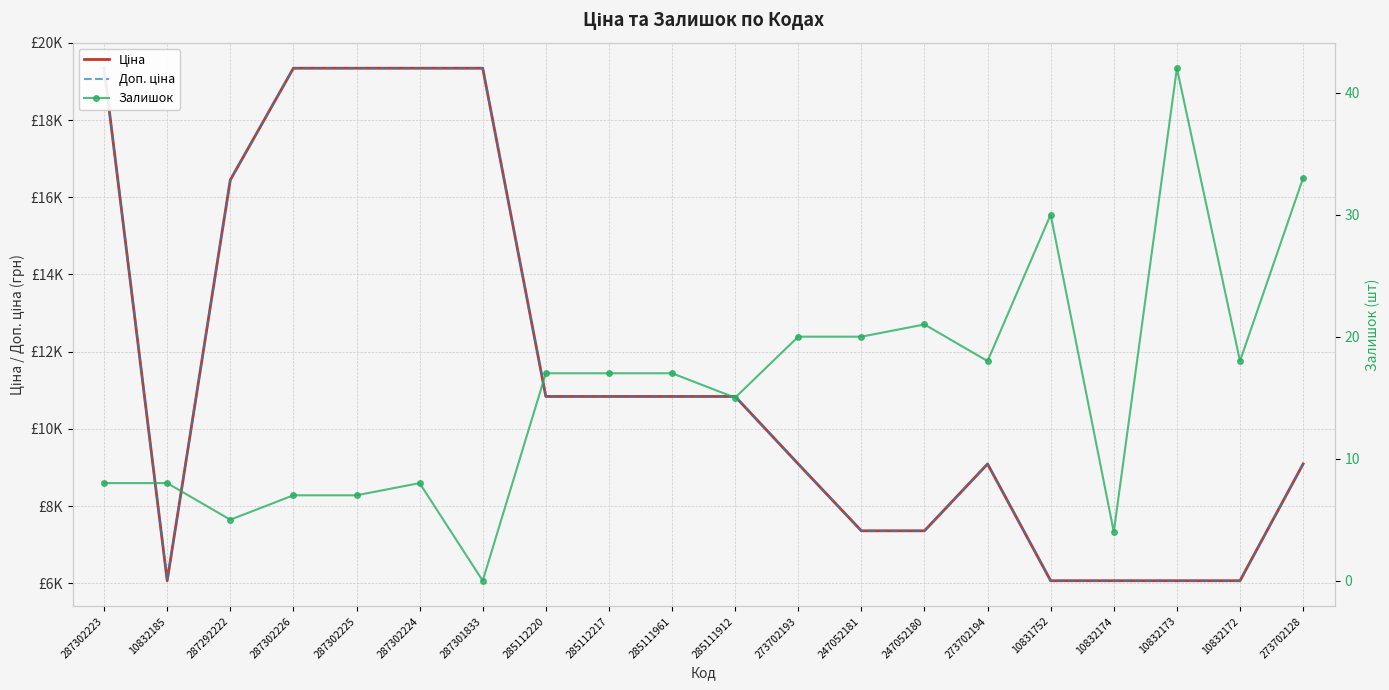

What is the label of the 2nd point from the right?

10832172